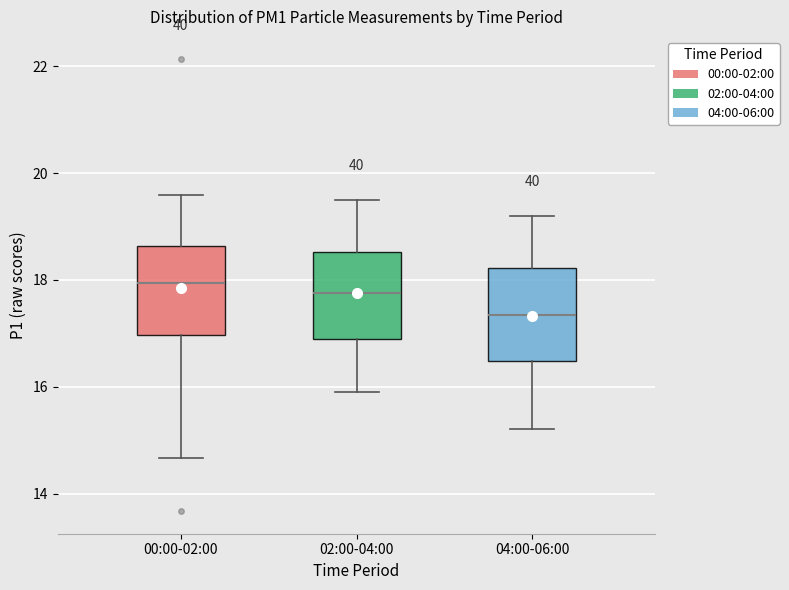

Where is the upper edge of the box for 00:00-02:00 on the y-axis? The values are not printed on the chart, so give them approximately, as read against the axis.

18.6